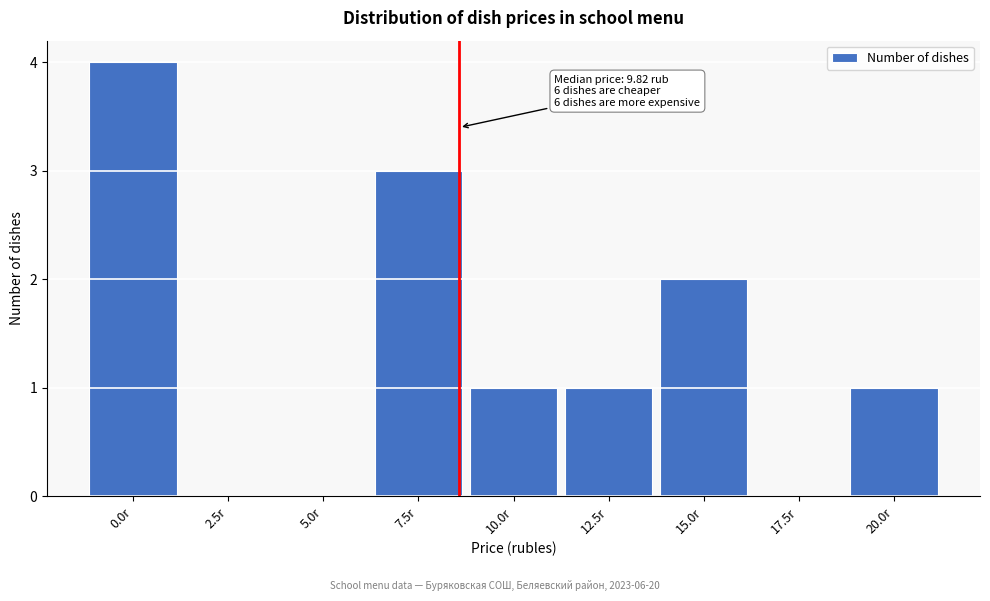

Reading right to left, what are all the values shown in this chart?

20.0r=1	17.5r=0	15.0r=2	12.5r=1	10.0r=1	7.5r=3	5.0r=0	2.5r=0	0.0r=4